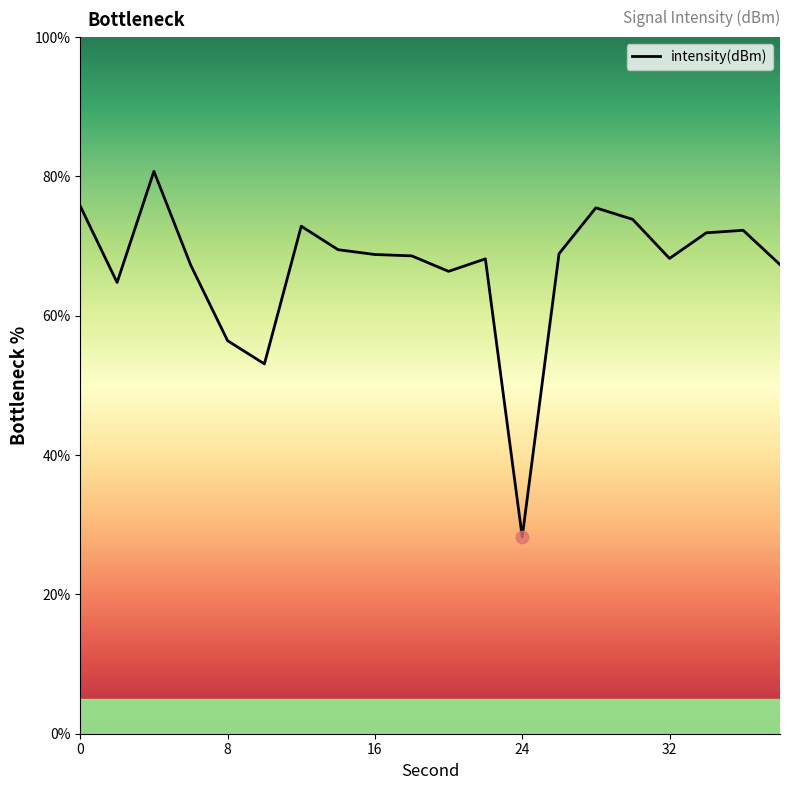

What is the smallest value displayed?

28.2